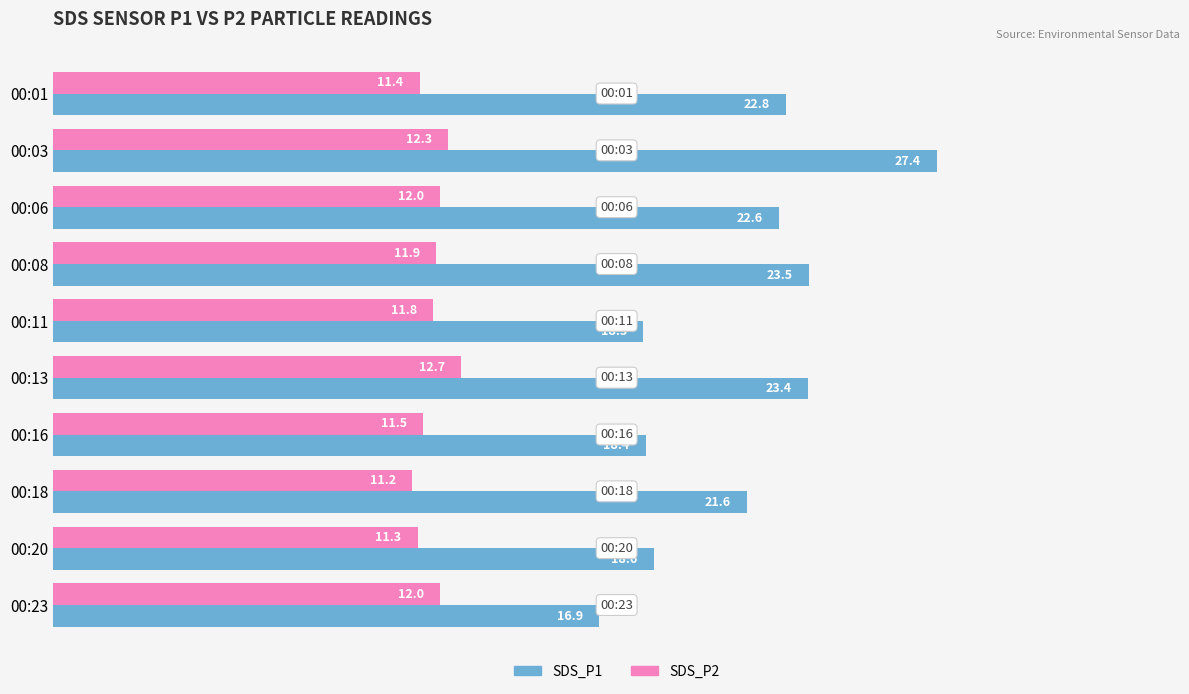

At which label does SDS_P1 reach its minimum?

00:23